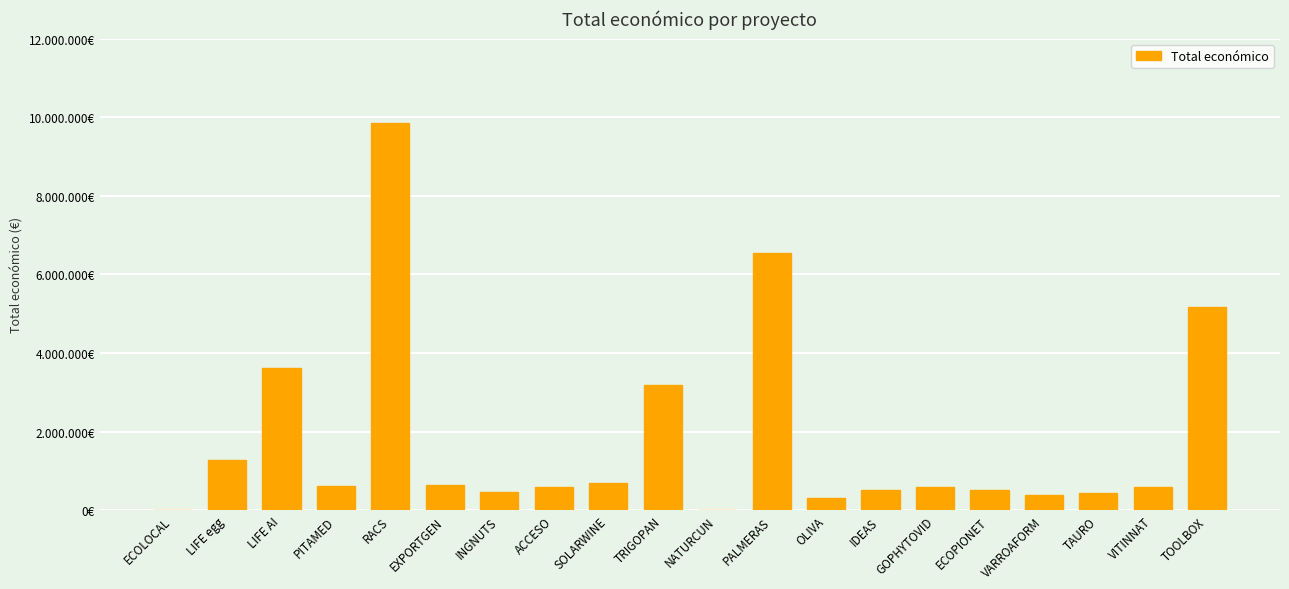

What is the sum of the values at LIFE AI and PALMERAS?

10175232